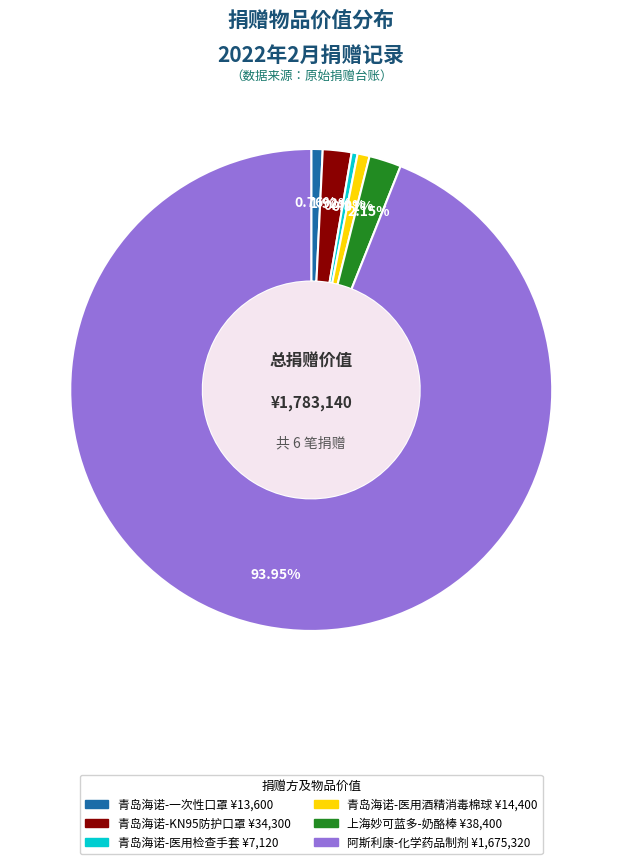

Is there any slice that represents more than half of the pie?

Yes